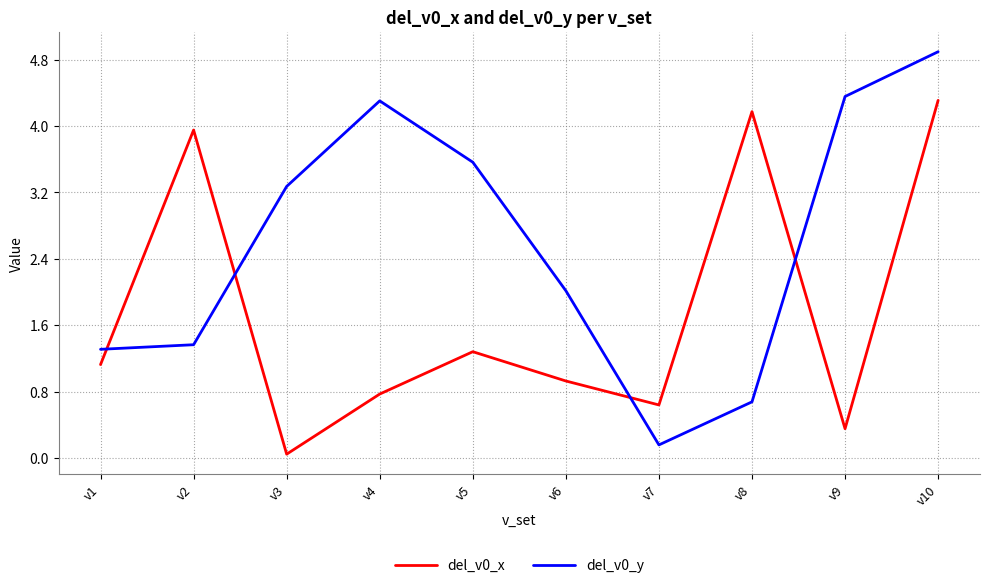

At which label does del_v0_y first exceed 3?

v3